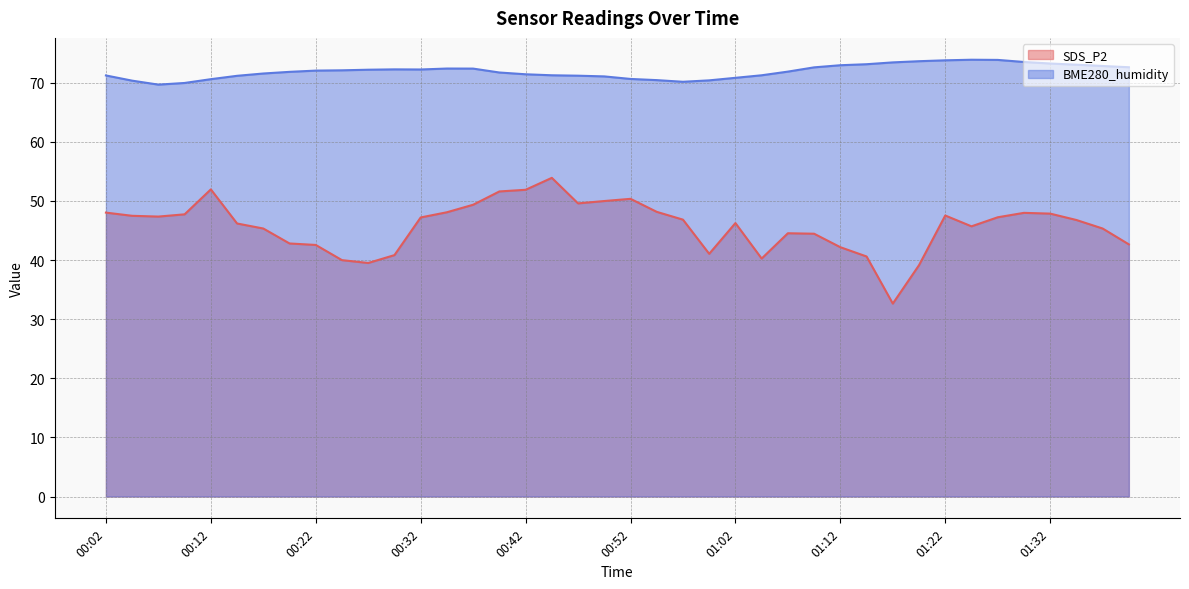

At 01:14, list the series in order from largest to smallest.

BME280_humidity, SDS_P2